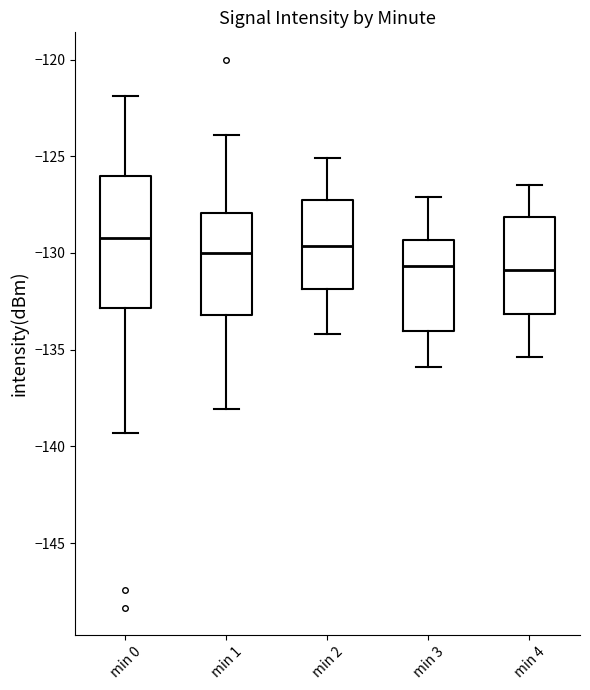

Comparing the boxes themselves (not the whiskers), which one is the tallest?

min 0